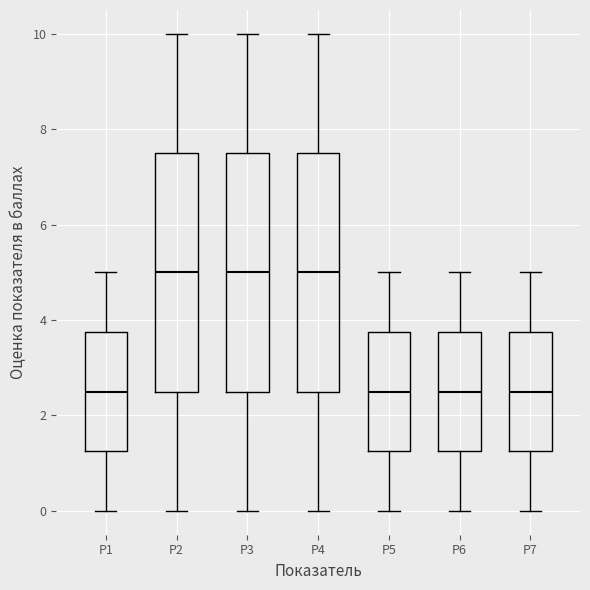

Where is the upper edge of the box for Р2 on the y-axis? The values are not printed on the chart, so give them approximately, as read against the axis.

7.6